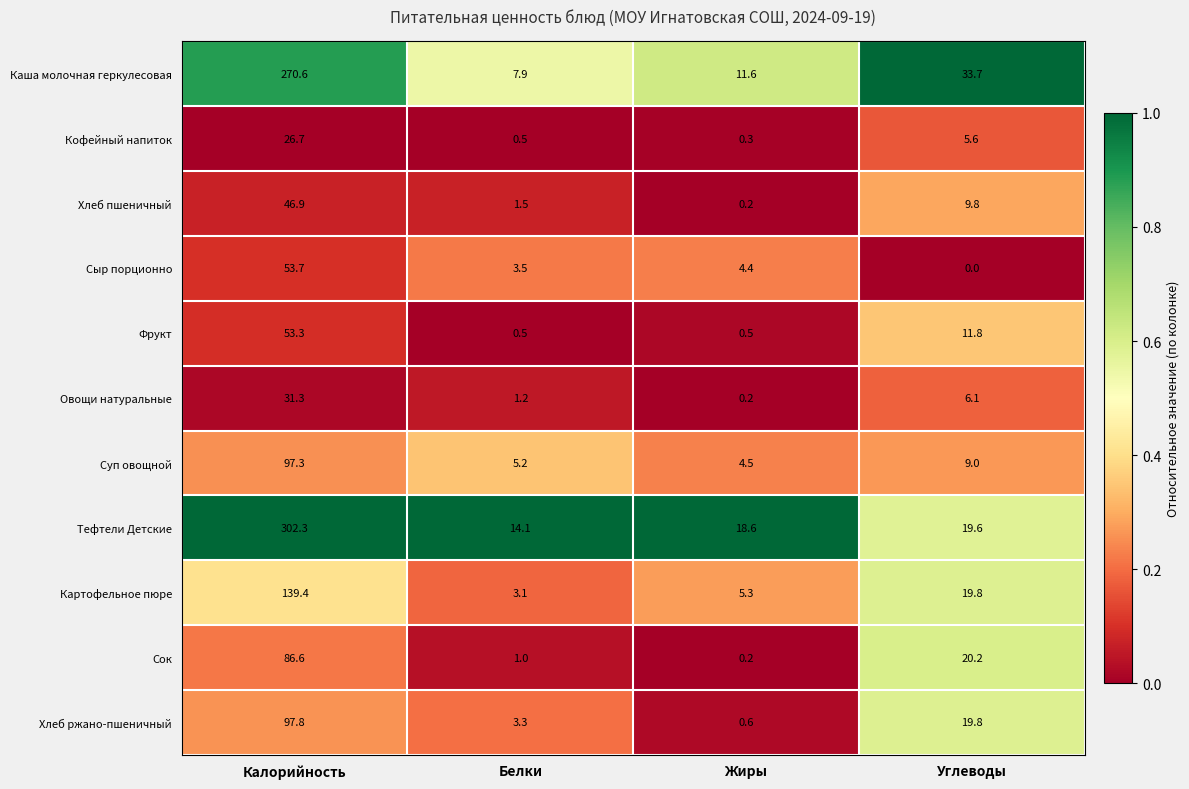

The Картофельное пюре series shows 49.9 at Калорийность. True or false?

False